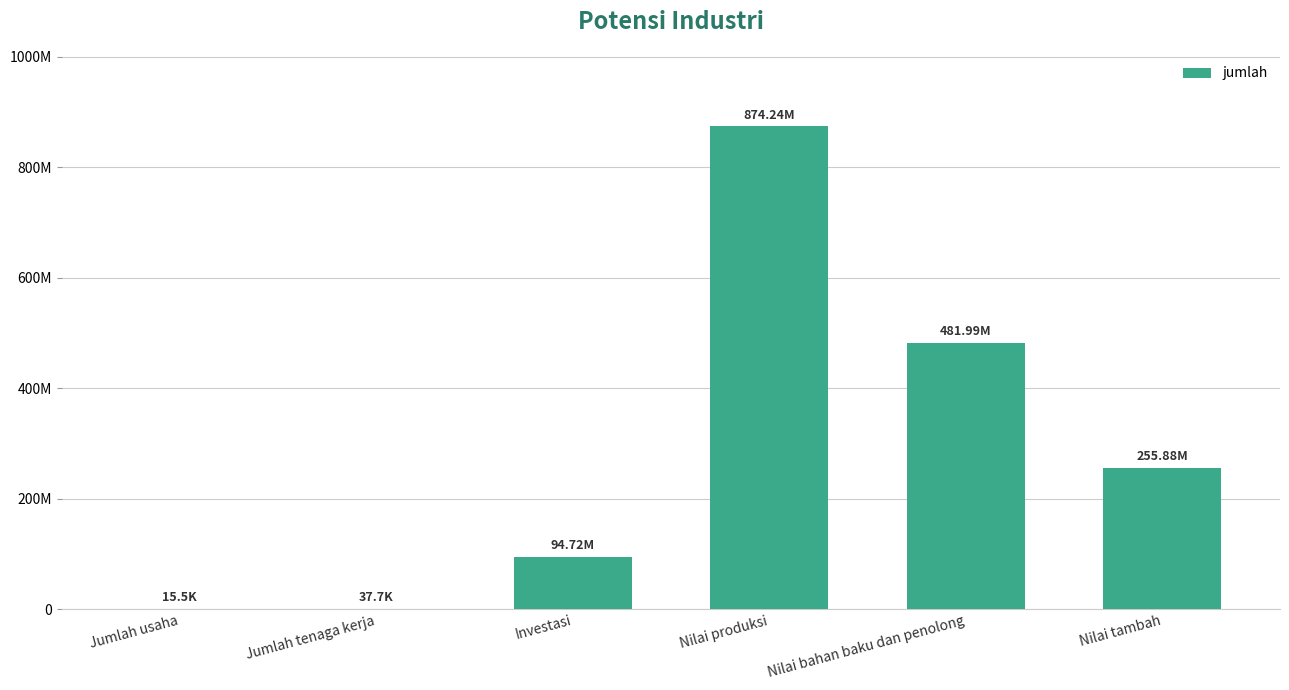

Is it true that the value at Nilai bahan baku dan penolong is 162500408.0?

False